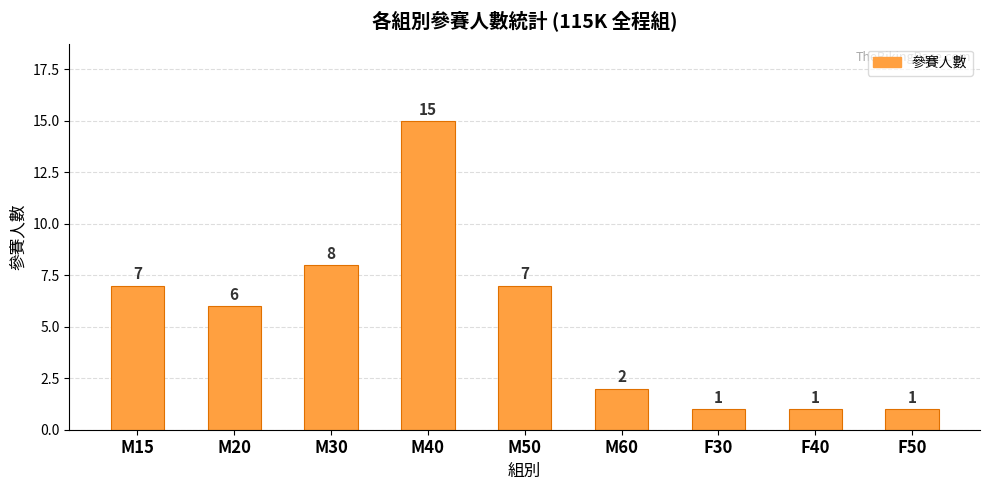

Read the value at M50.

7